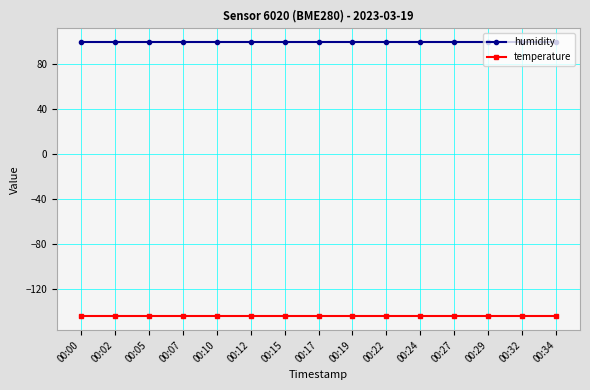

What is the approximate value of humidity at 00:29?

100.0